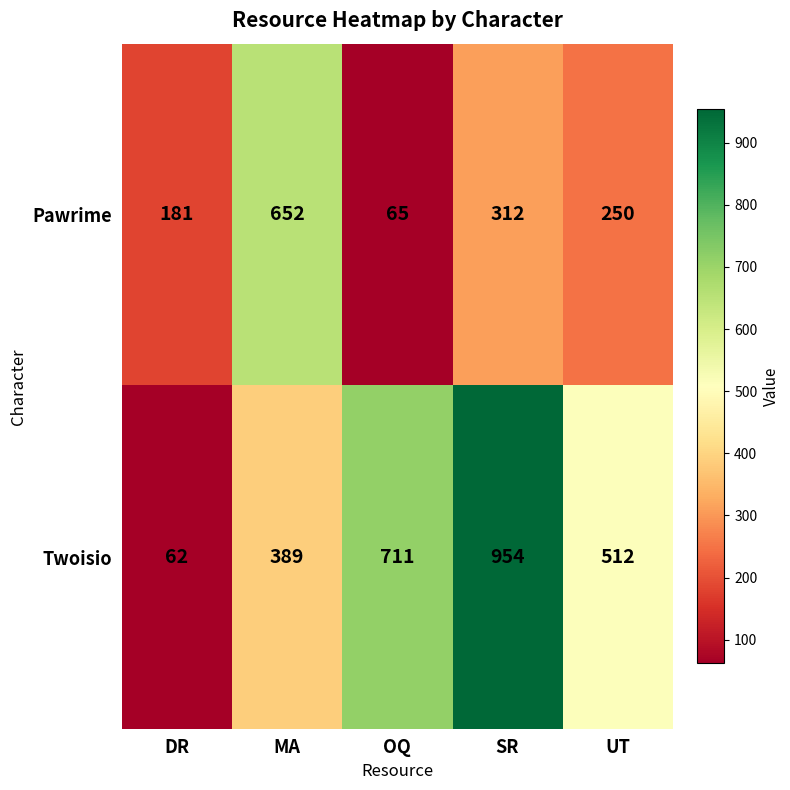

What is the minimum value shown in the chart?

62